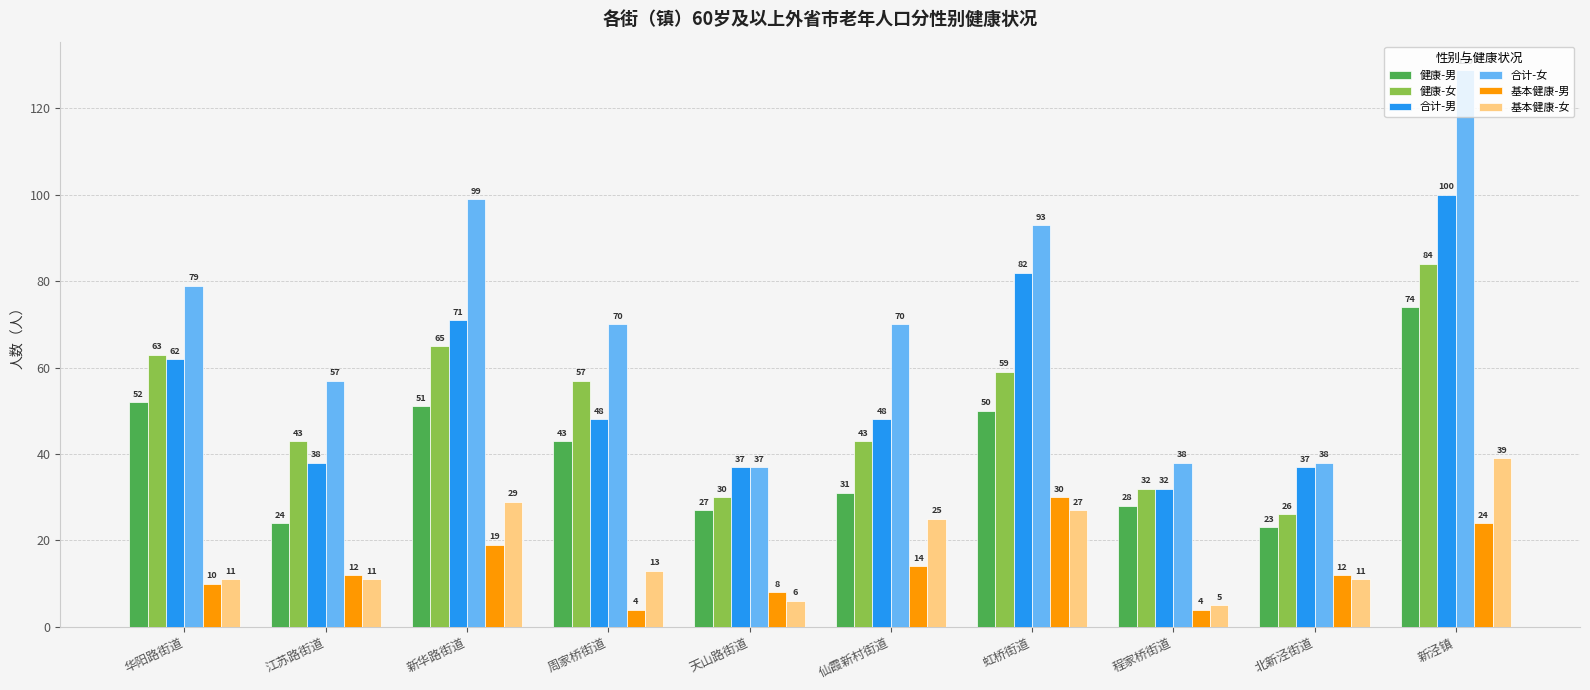

What is the label of the 8th bar from the left?

程家桥街道